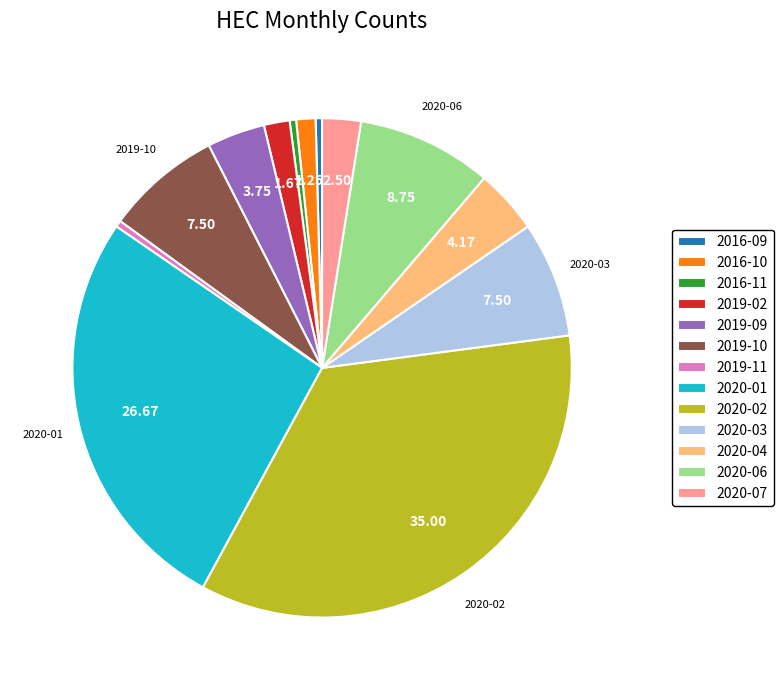

True or false: 2020-06 accounts for 1% of the total.

False